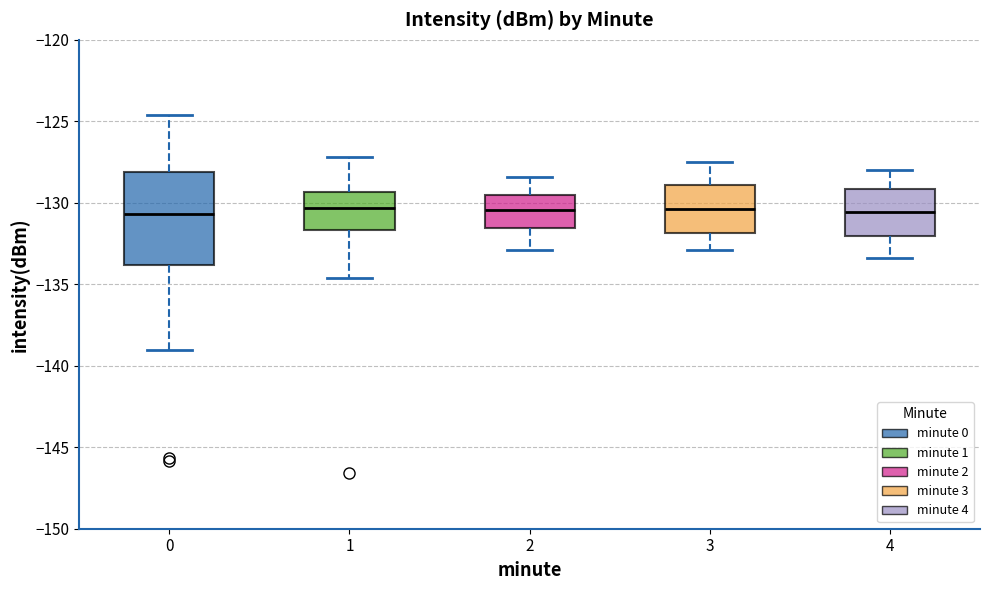

Where is the upper edge of the box at x = 1 on the y-axis? The values are not printed on the chart, so give them approximately, as read against the axis.

-129.5